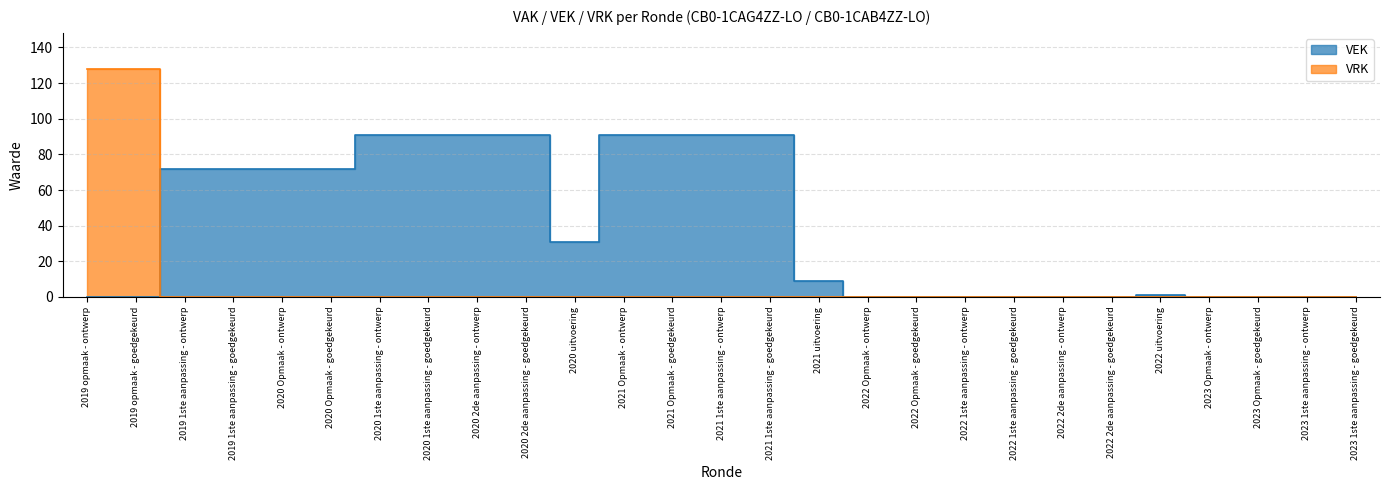

At 2019 opmaak - goedgekeurd, list the series in order from smallest to largest.

VEK, VRK